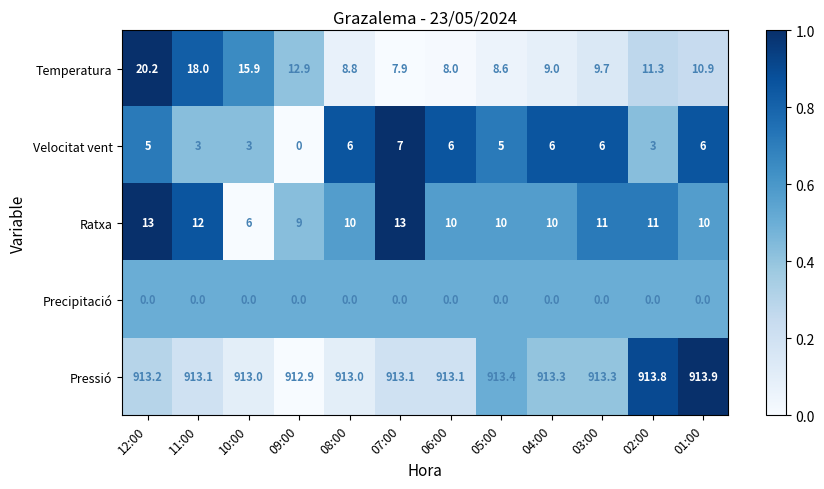

Which series has the largest total across all categories?

Pressió